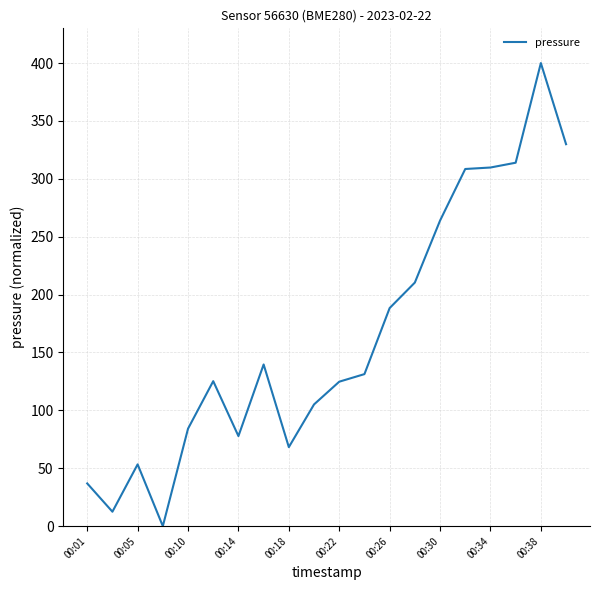

What is the maximum value shown in the chart?

400.0